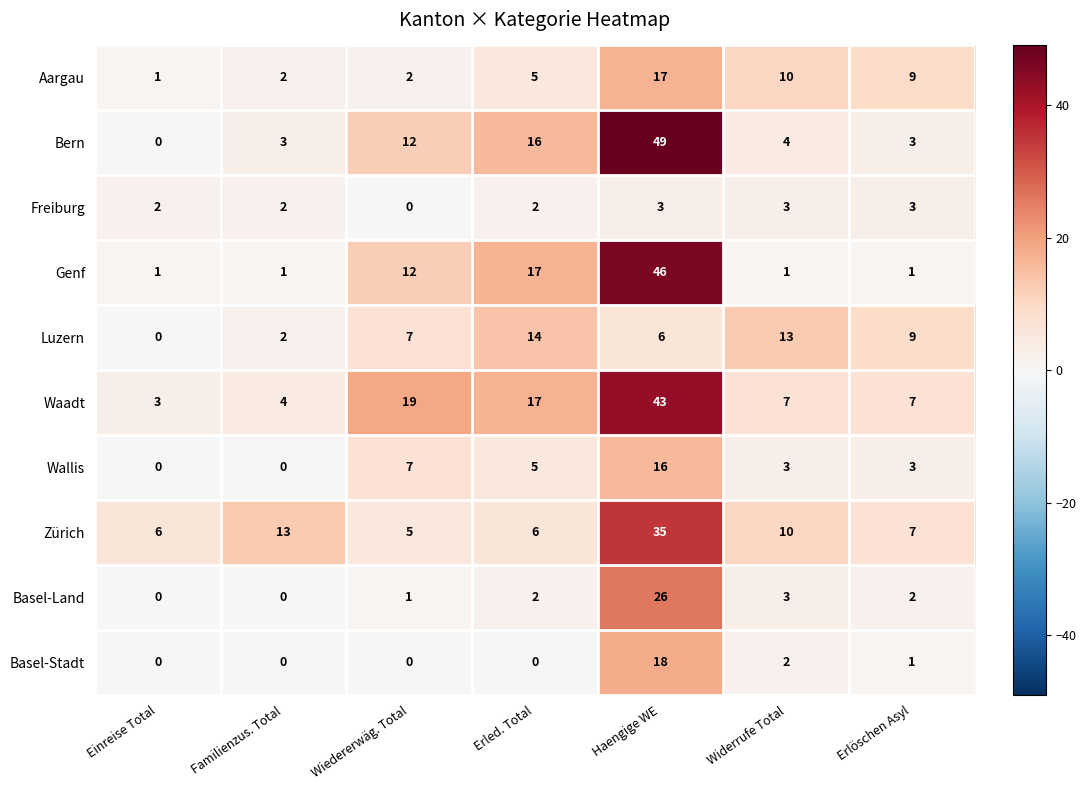

Which category has the highest value in the Genf series?

Haengige WE